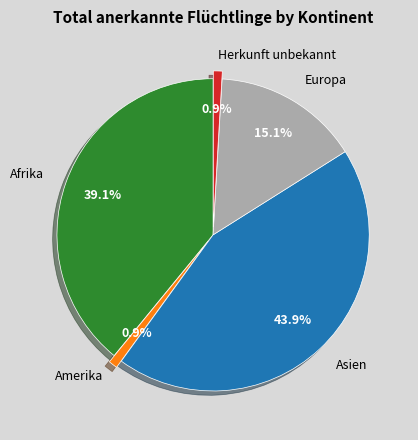

Is there any slice that represents more than half of the pie?

No